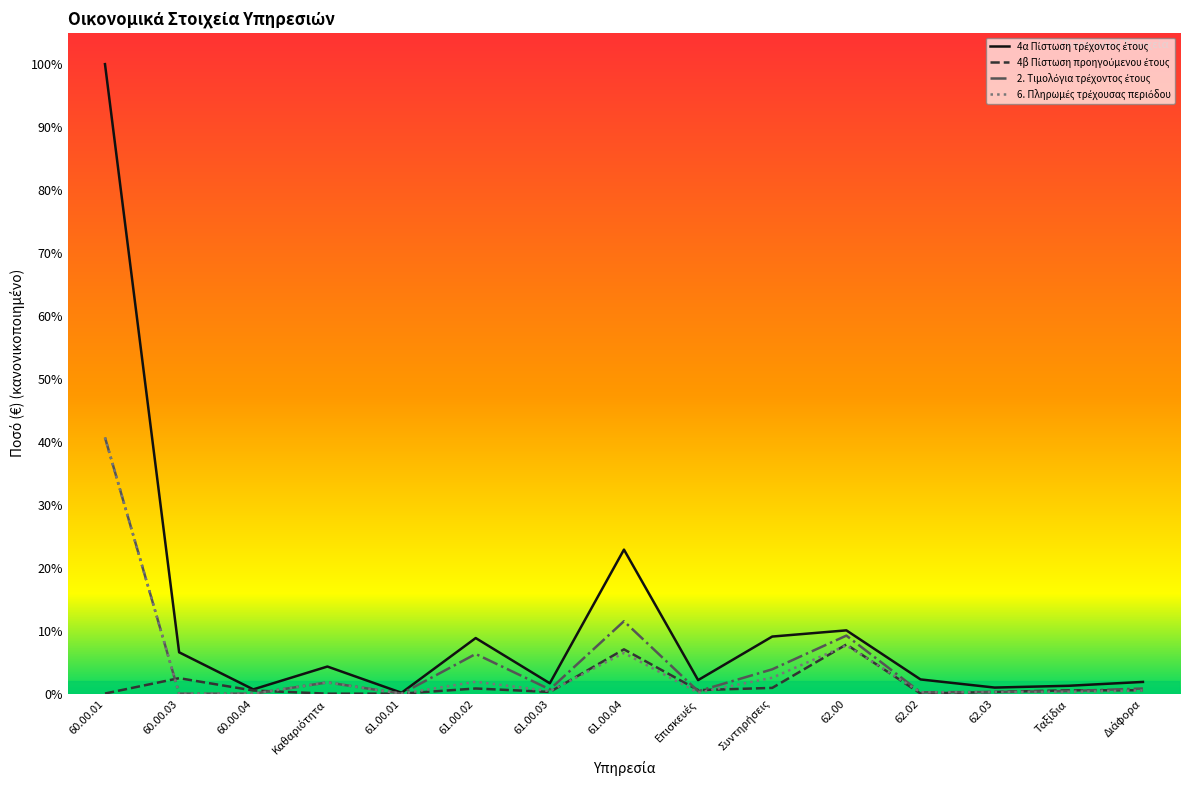

At which category is the sum across all series the highest?

60.00.01